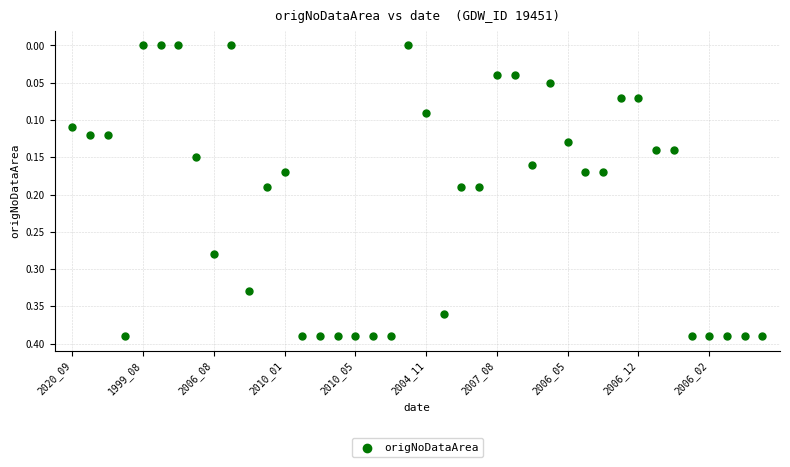

How many points are shown in the scatter plot?

40